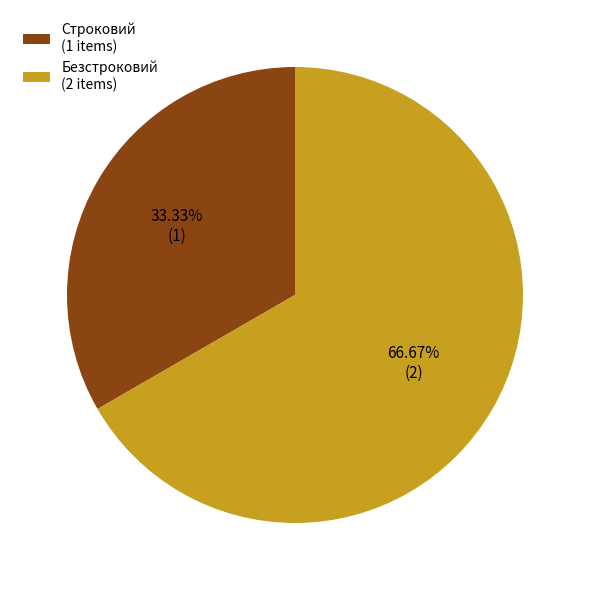

Which slice is the largest?

Безстроковий